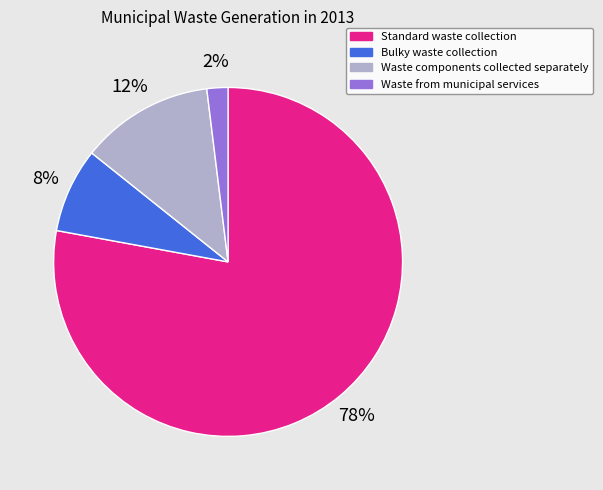

Which has a higher value, Standard waste collection or Bulky waste collection?

Standard waste collection